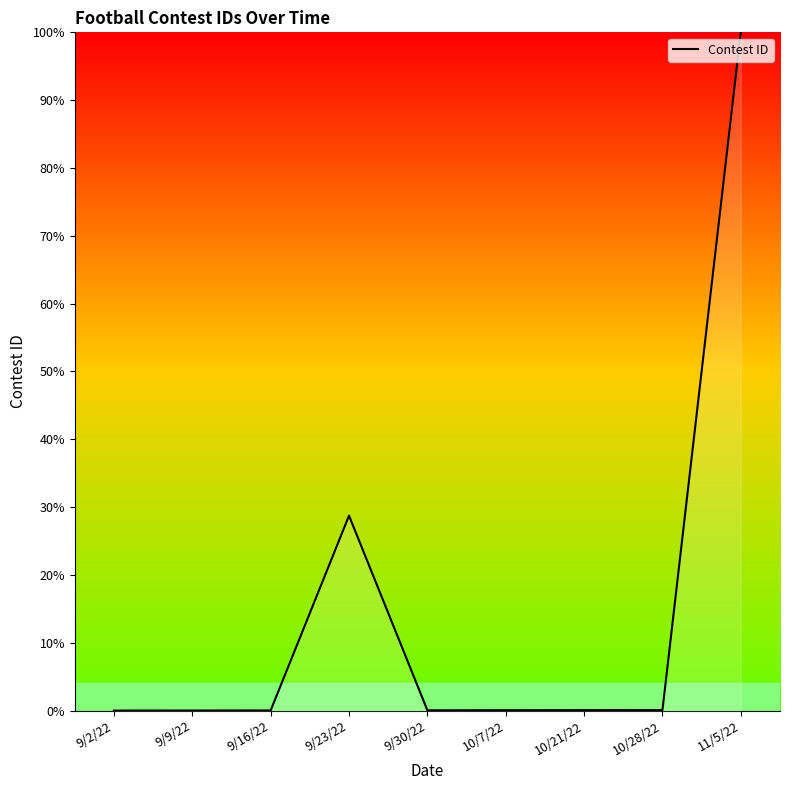

Where is the data nearest to the value 50?

9/23/22